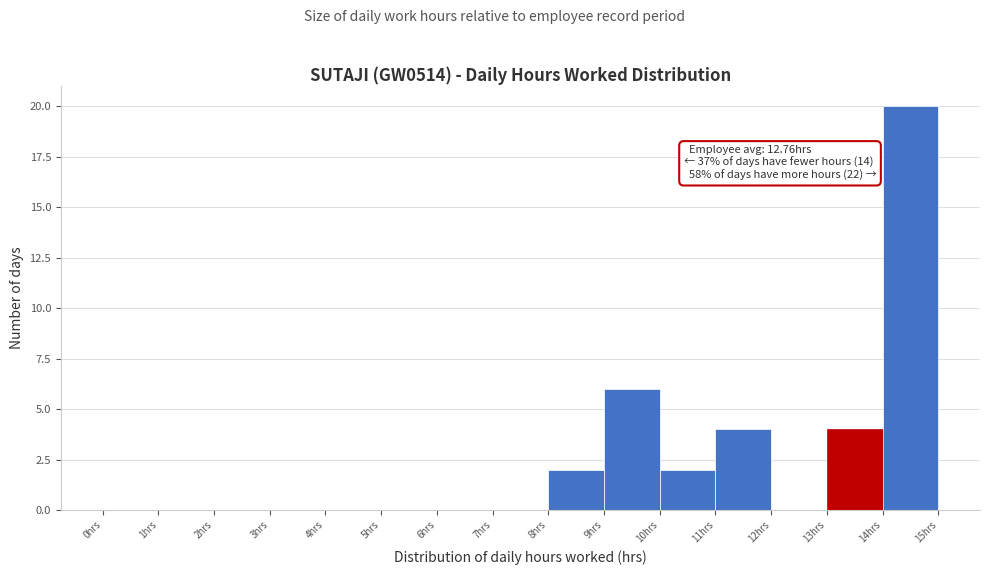

Over which range of the x-axis is the bar tallest?

14 to 15